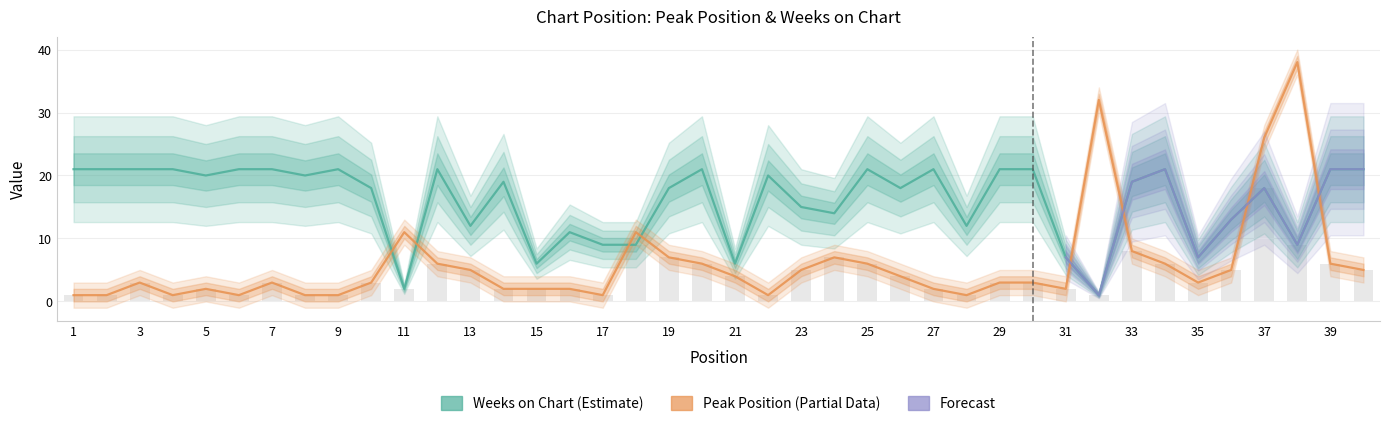

What is the difference between the maximum and minimum values in the Peak Position series?

37